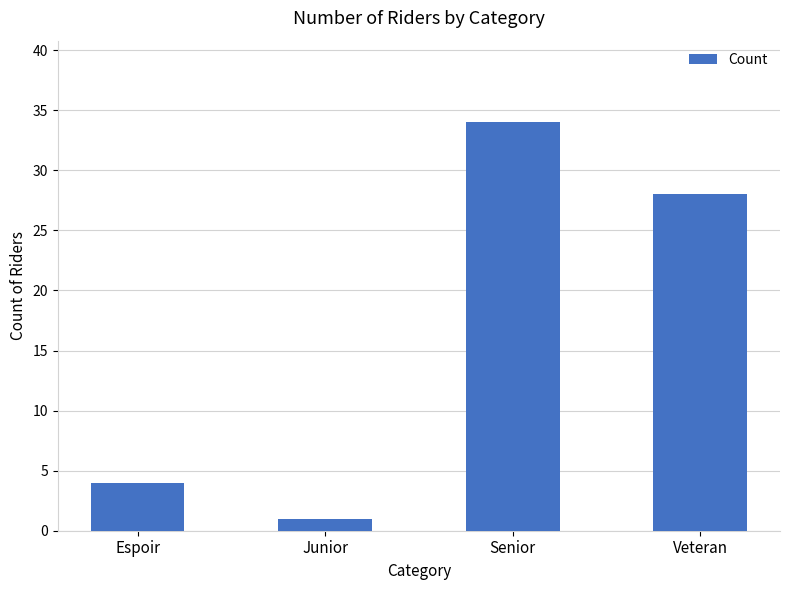

What is the greatest value displayed?

34